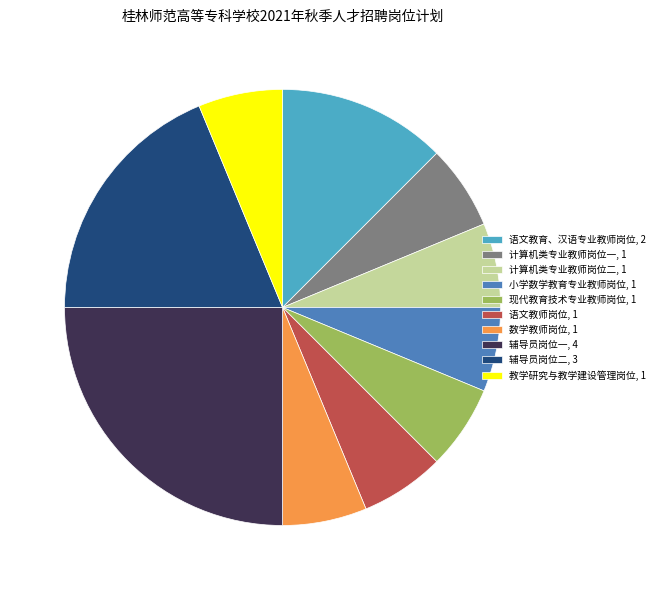

How many slices are in this pie chart?

10